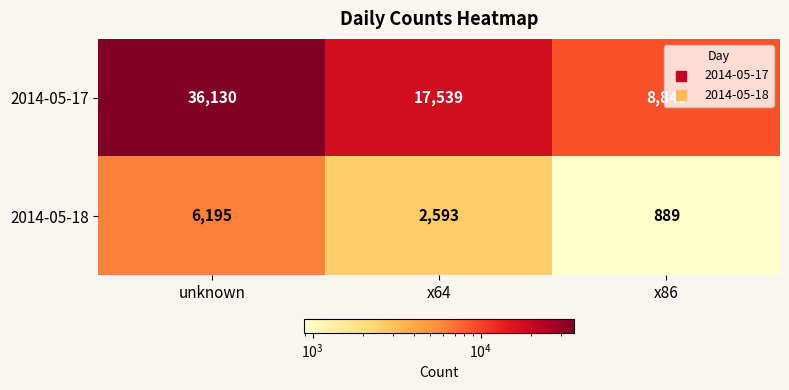

Rank the series by their maximum value, from lowest to highest.

2014-05-18, 2014-05-17